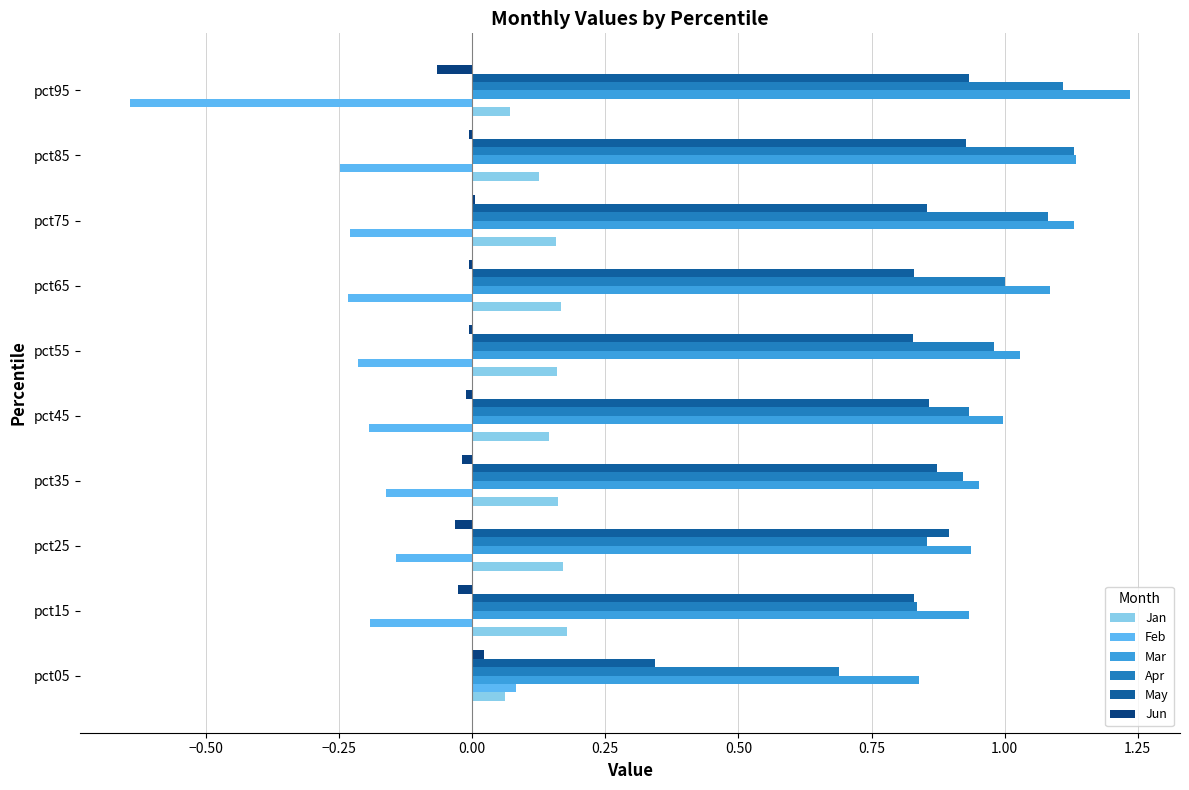

The value of Apr at pct75 is 1.1. True or false?

True